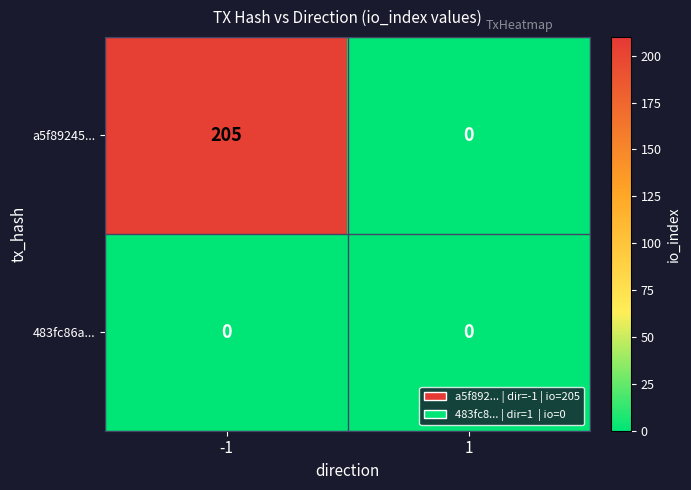

How many categories are shown in the chart?

2